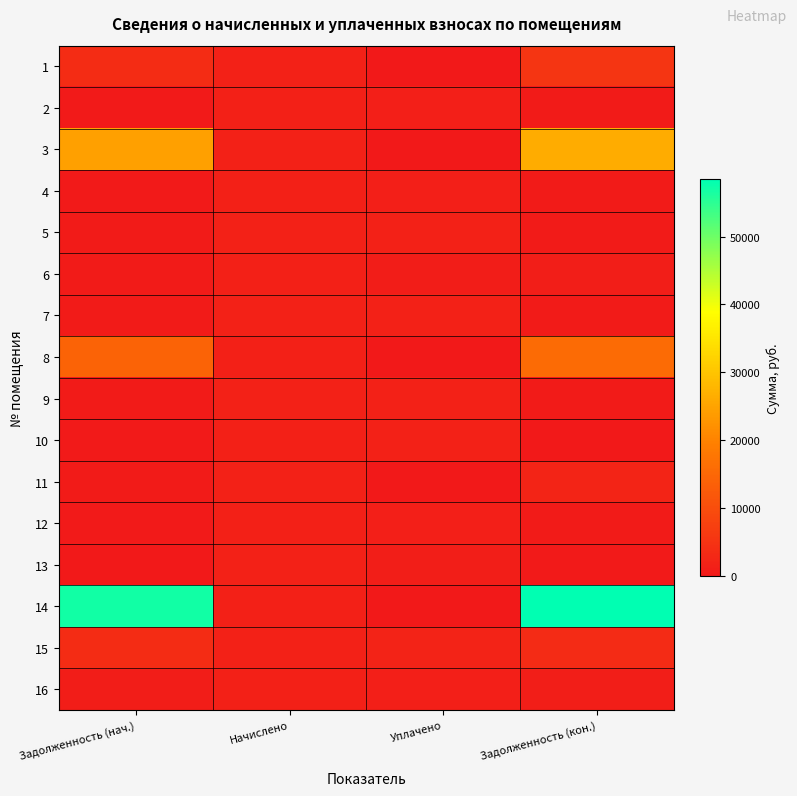

Reading left to right, what are all the values shown in this chart?

1: Задолженность (нач.)=3664.6	Начислено=1737.6	Уплачено=0.0	Задолженность (кон.)=5402.1
2: Задолженность (нач.)=419.4	Начислено=1392.1	Уплачено=1347.9	Задолженность (кон.)=463.6
3: Задолженность (нач.)=24526.4	Начислено=1724.8	Уплачено=0.0	Задолженность (кон.)=26251.2
4: Задолженность (нач.)=421.7	Начислено=1399.8	Уплачено=1355.0	Задолженность (кон.)=466.6
5: Задолженность (нач.)=521.2	Начислено=1729.9	Уплачено=1674.5	Задолженность (кон.)=576.6
6: Задолженность (нач.)=459.7	Начислено=1402.3	Уплачено=886.1	Задолженность (кон.)=975.9
7: Задолженность (нач.)=522.0	Начислено=1732.4	Уплачено=1676.9	Задолженность (кон.)=577.5
8: Задолженность (нач.)=14327.0	Начислено=1407.5	Уплачено=0.0	Задолженность (кон.)=15734.4
9: Задолженность (нач.)=522.0	Начислено=1732.4	Уплачено=1676.9	Задолженность (кон.)=577.5
10: Задолженность (нач.)=416.3	Начислено=1381.9	Уплачено=1798.2	Задолженность (кон.)=0.0
11: Задолженность (нач.)=522.7	Начислено=1735.0	Уплачено=0.0	Задолженность (кон.)=2257.7
12: Задолженность (нач.)=413.3	Начислено=1371.6	Уплачено=1327.7	Задолженность (кон.)=457.2
13: Задолженность (нач.)=0.0	Начислено=1742.7	Уплачено=1000.0	Задолженность (кон.)=293.0
14: Задолженность (нач.)=57004.1	Начислено=1422.8	Уплачено=0.0	Задолженность (кон.)=58426.9
15: Задолженность (нач.)=3708.3	Начислено=1729.9	Уплачено=2000.0	Задолженность (кон.)=3438.2
16: Задолженность (нач.)=895.2	Начислено=1374.2	Уплачено=1200.0	Задолженность (кон.)=1074.8